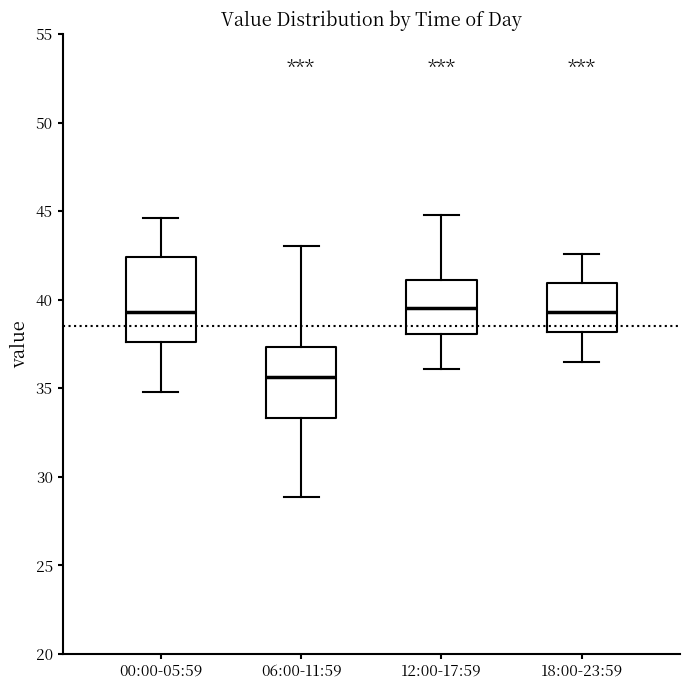

Where does the upper whisker of the box for 12:00-17:59 end on the y-axis? The values are not printed on the chart, so give them approximately, as read against the axis.

45.0